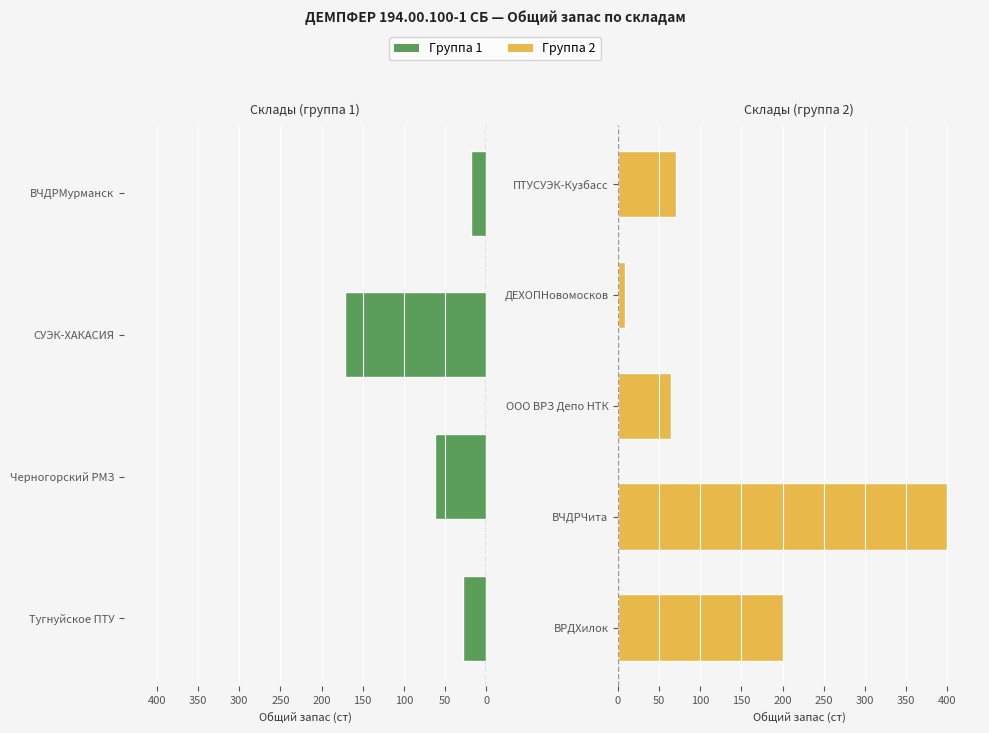

True or false: the data shows 64 at 100.

True